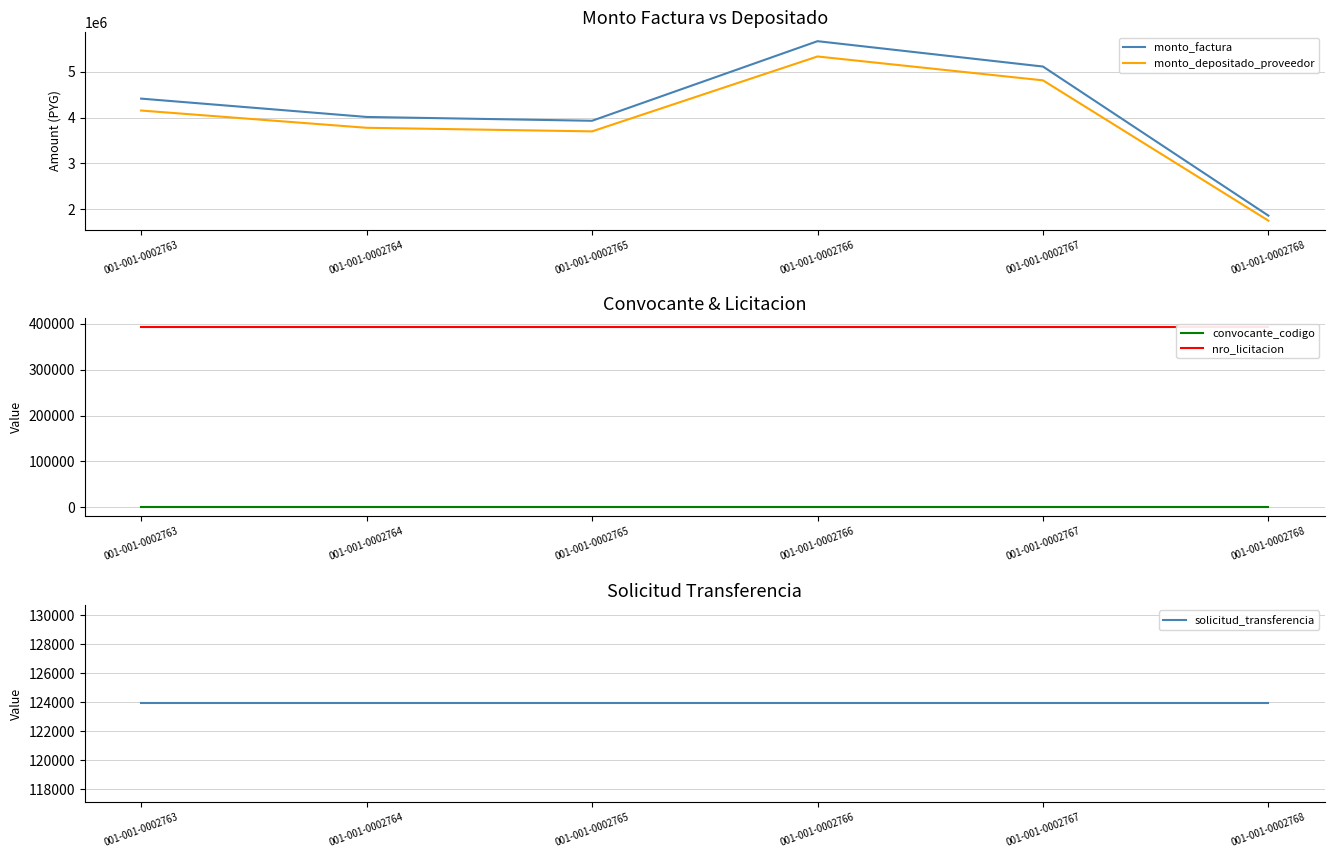

What is the total value across all series at 001-001-0002768?

4121683